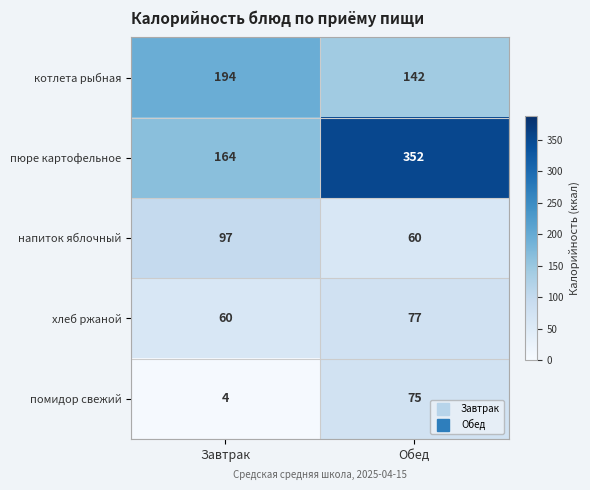

What is the smallest value displayed?

4